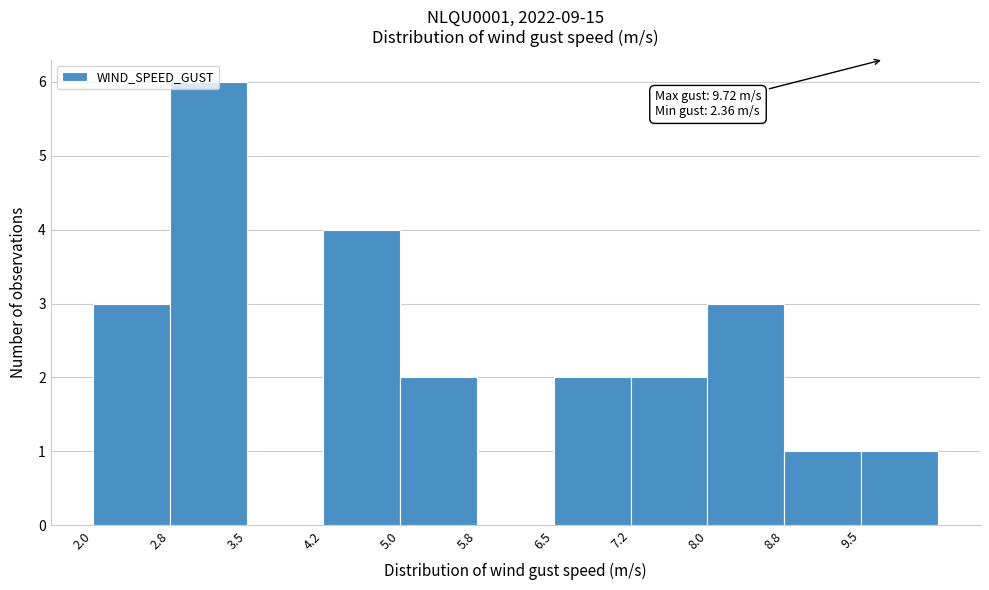

Which range on the x-axis has the tallest bar?

2.75 to 3.50